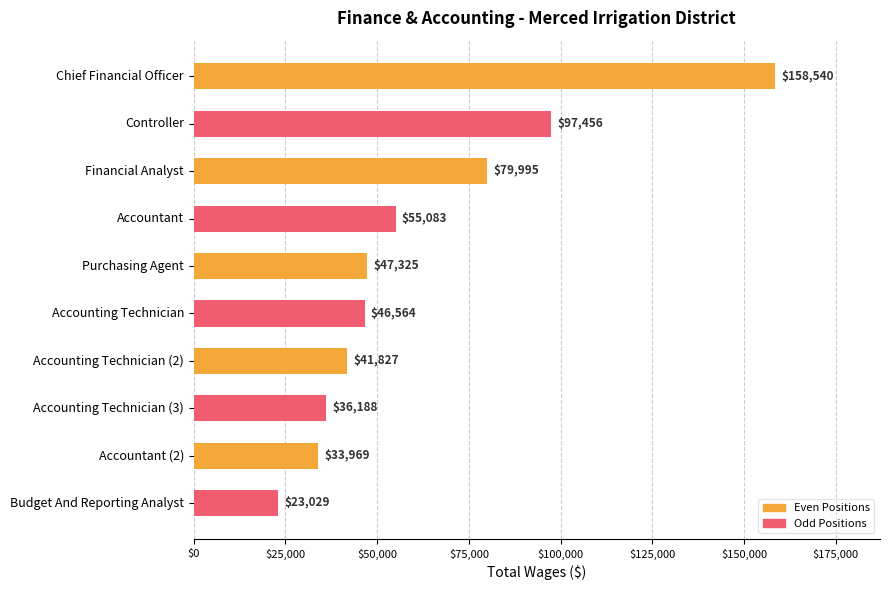

What is the maximum value shown in the chart?

158540